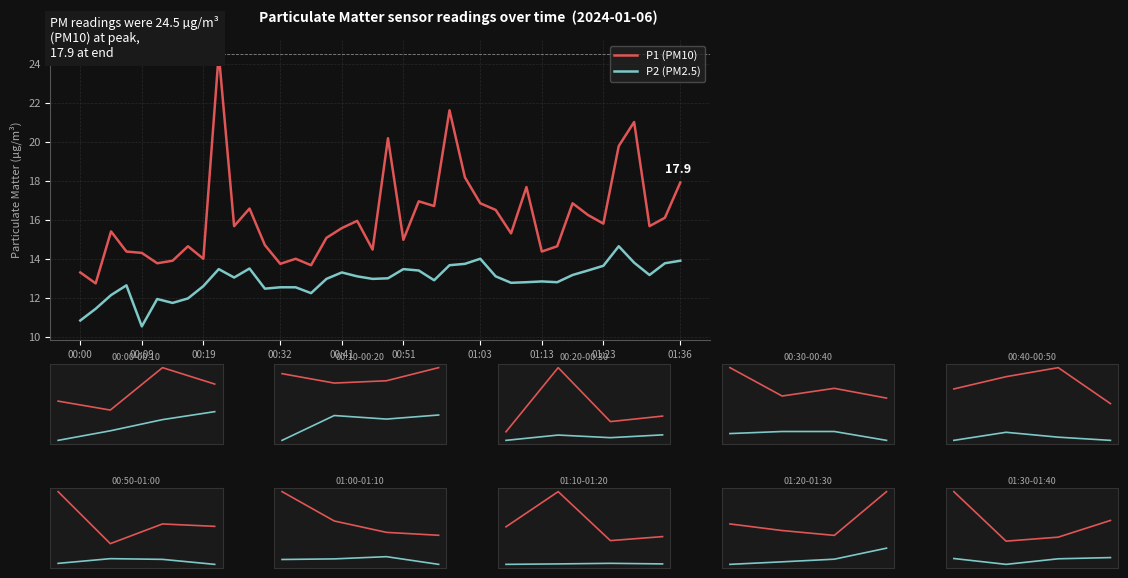

What is the difference between the maximum and second lowest values in the P1 series?

11.2